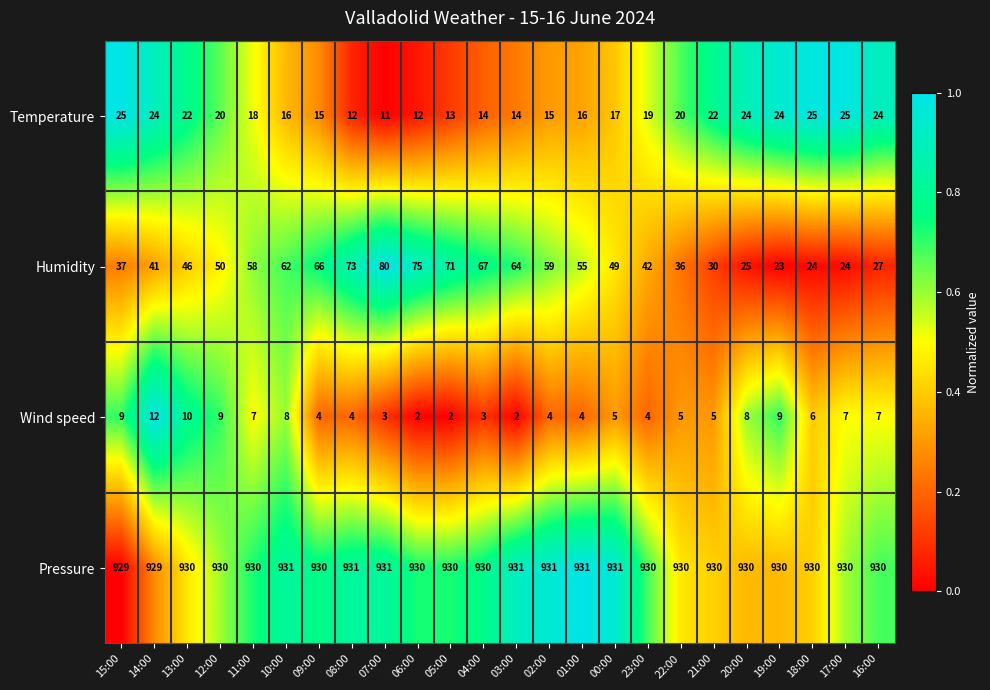

Which series has the largest total across all categories?

Pressure